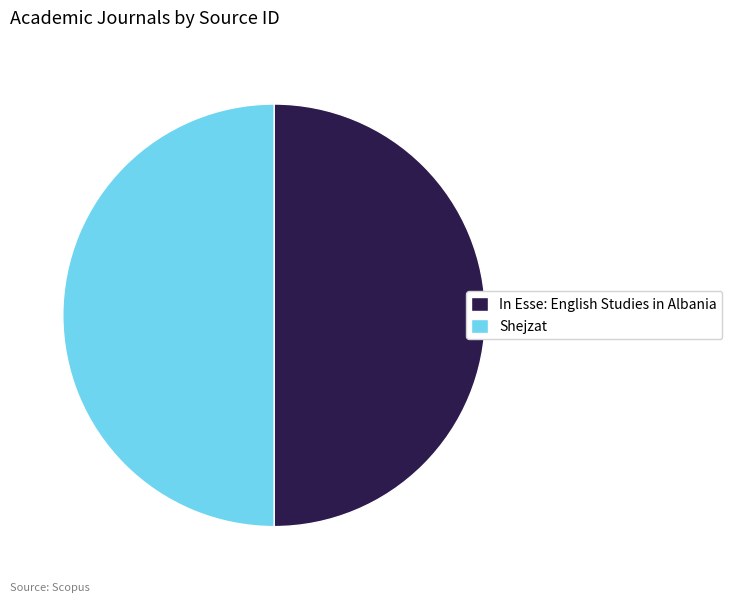

Combined, do In Esse: English Studies in Albania and Shejzat account for over 50%?

Yes